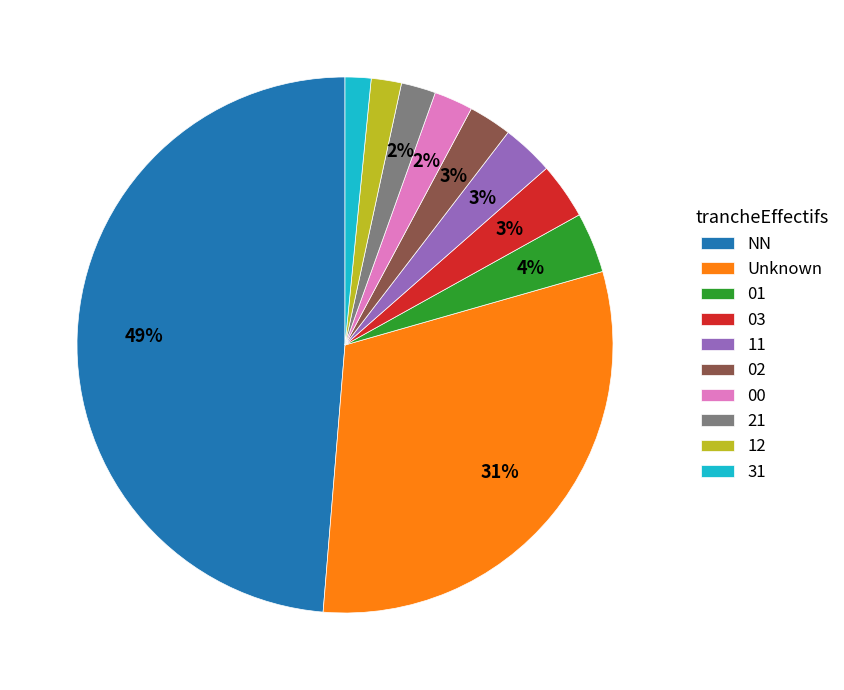

Which has a higher value, 11 or 31?

11